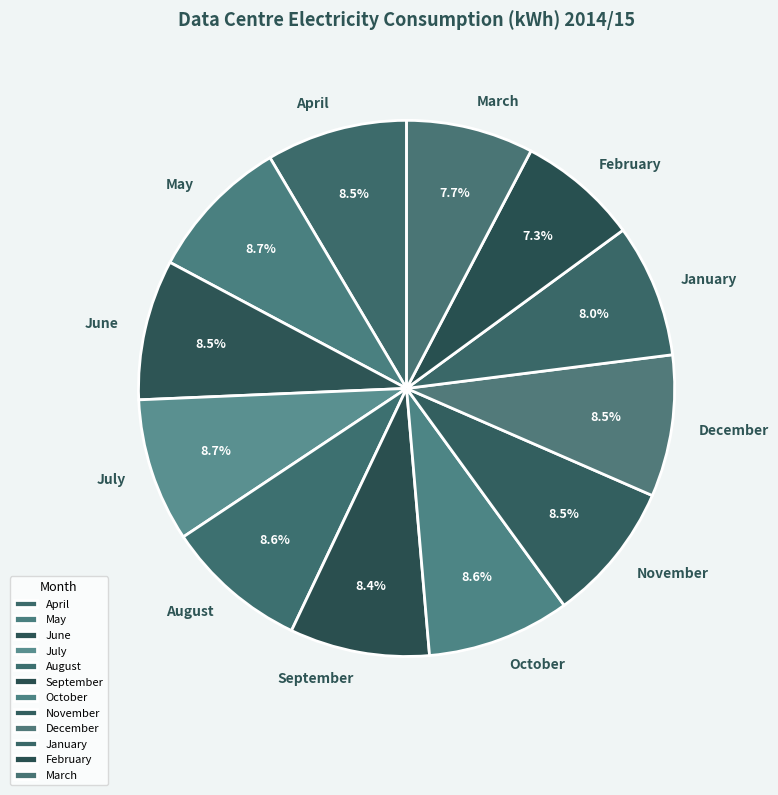

Is it true that October is 9% of the pie?

True